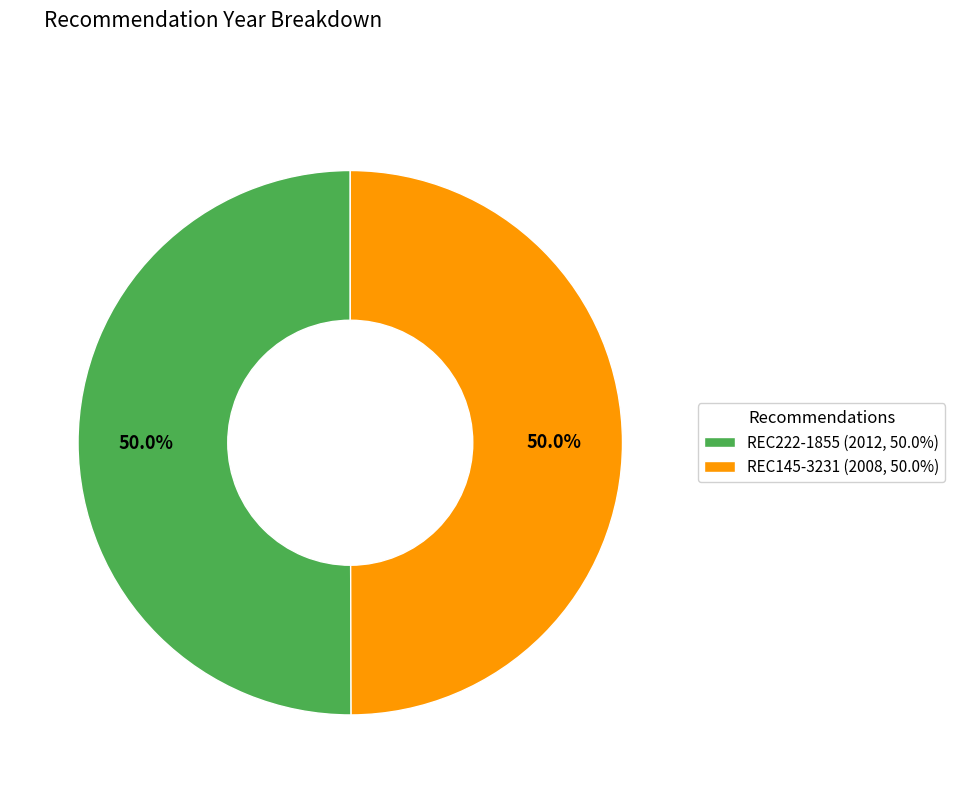

True or false: REC145-3231 accounts for 50% of the total.

True